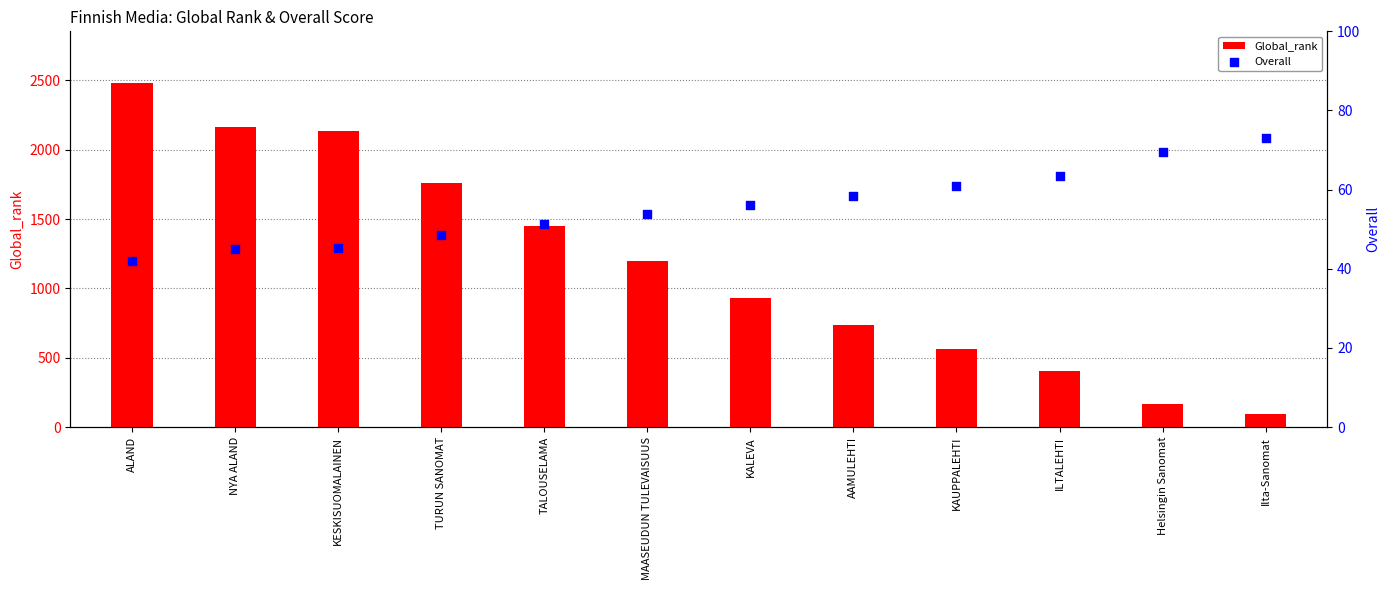

Is the value of Overall at Helsingin Sanomat greater than the value of Global_rank at ALAND?

No